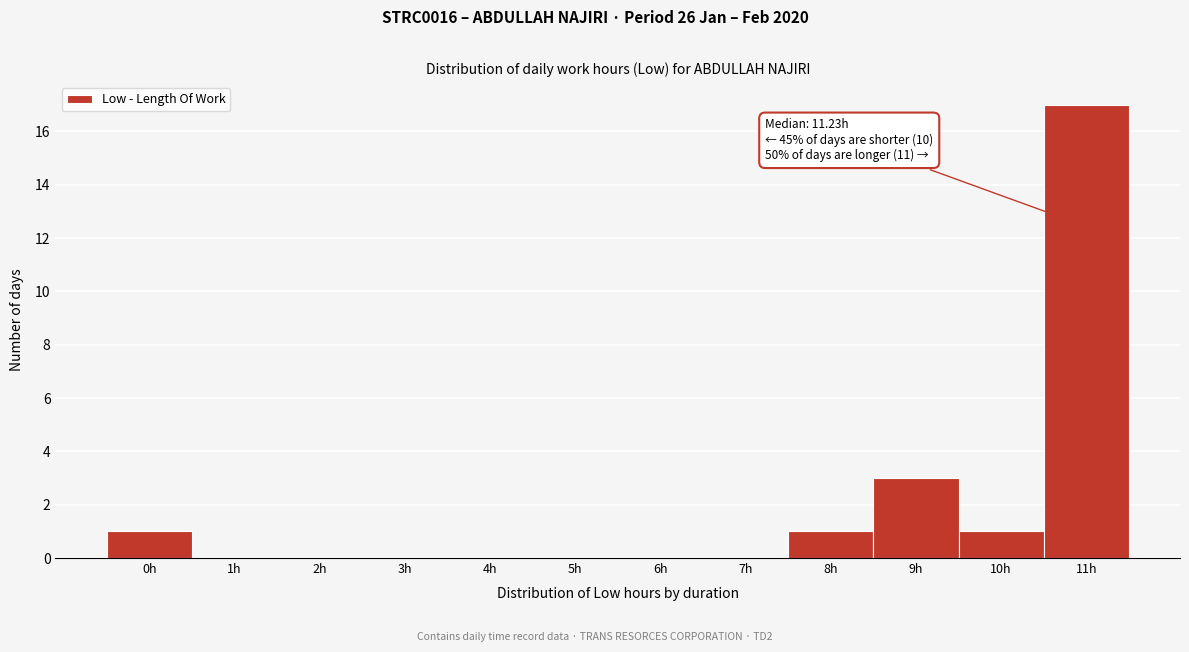

Reading left to right, list all the values displayed in this chart.

0h=1	1h=0	2h=0	3h=0	4h=0	5h=0	6h=0	7h=0	8h=1	9h=3	10h=1	11h=17